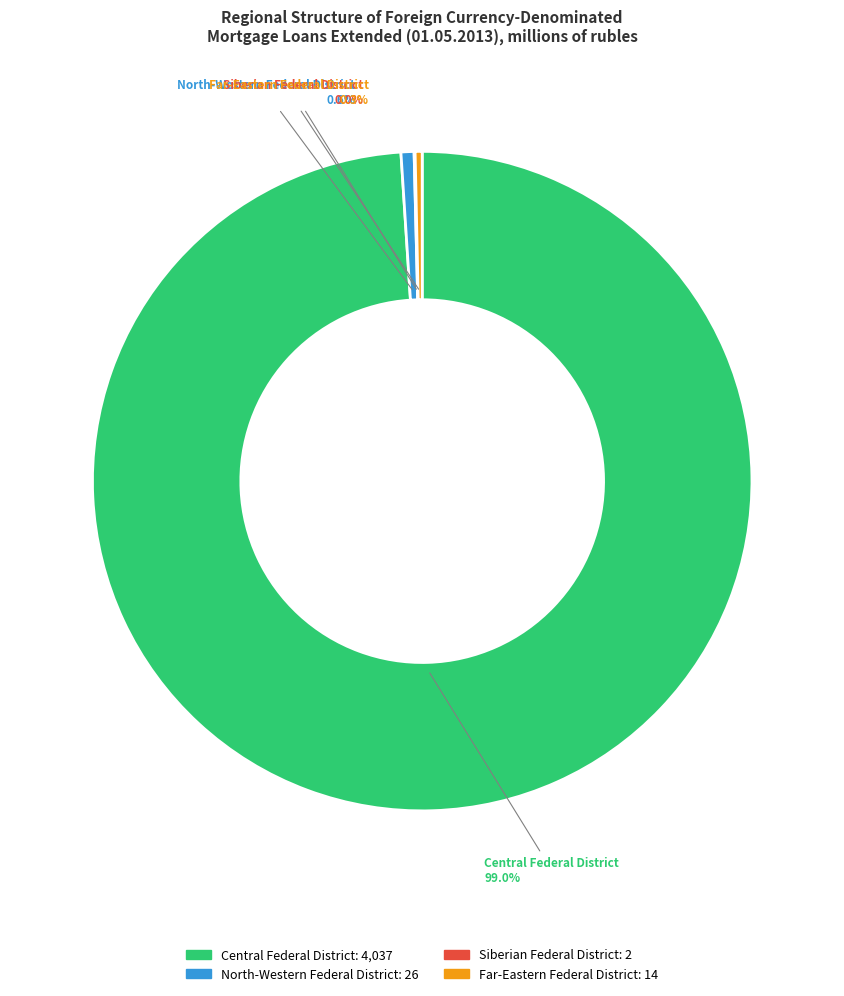

Is Far-Eastern Federal District the majority of the pie?

No